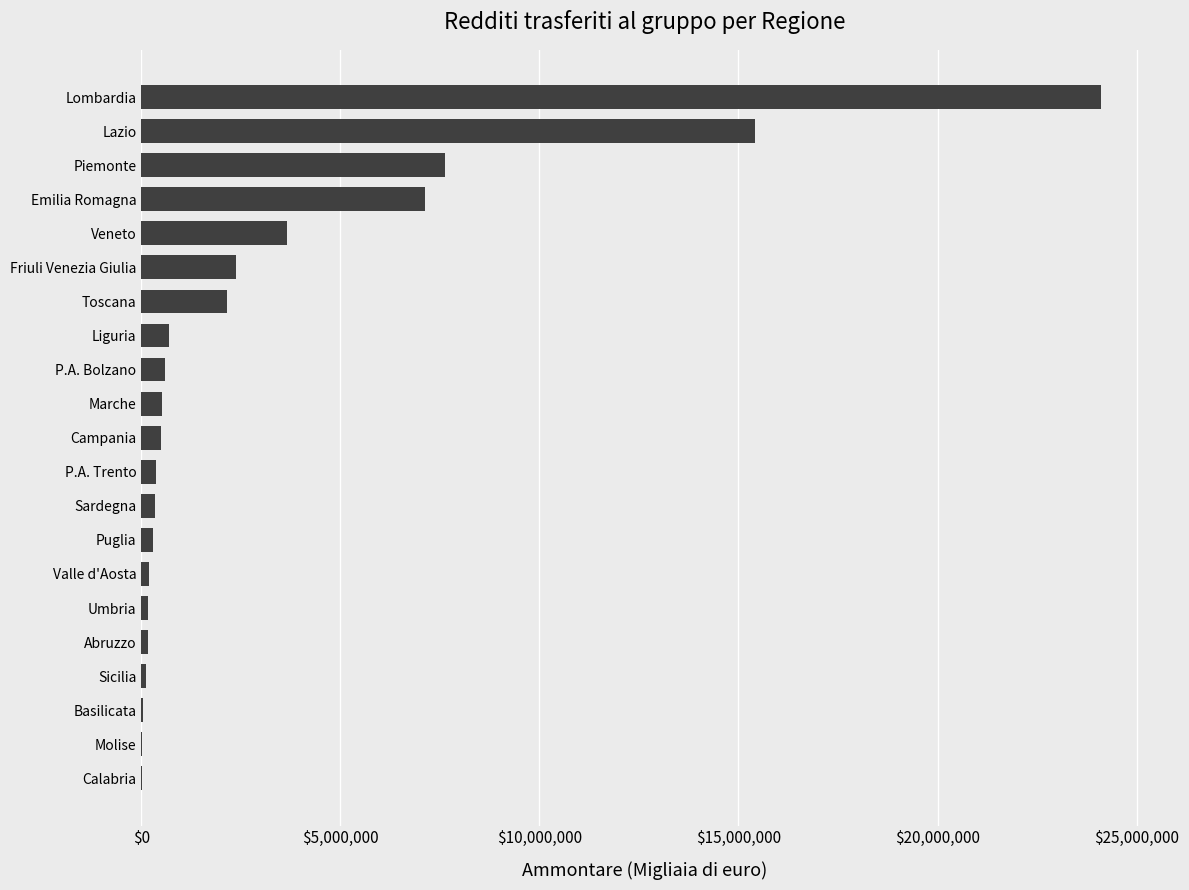

What is the sum of all values?

66533167